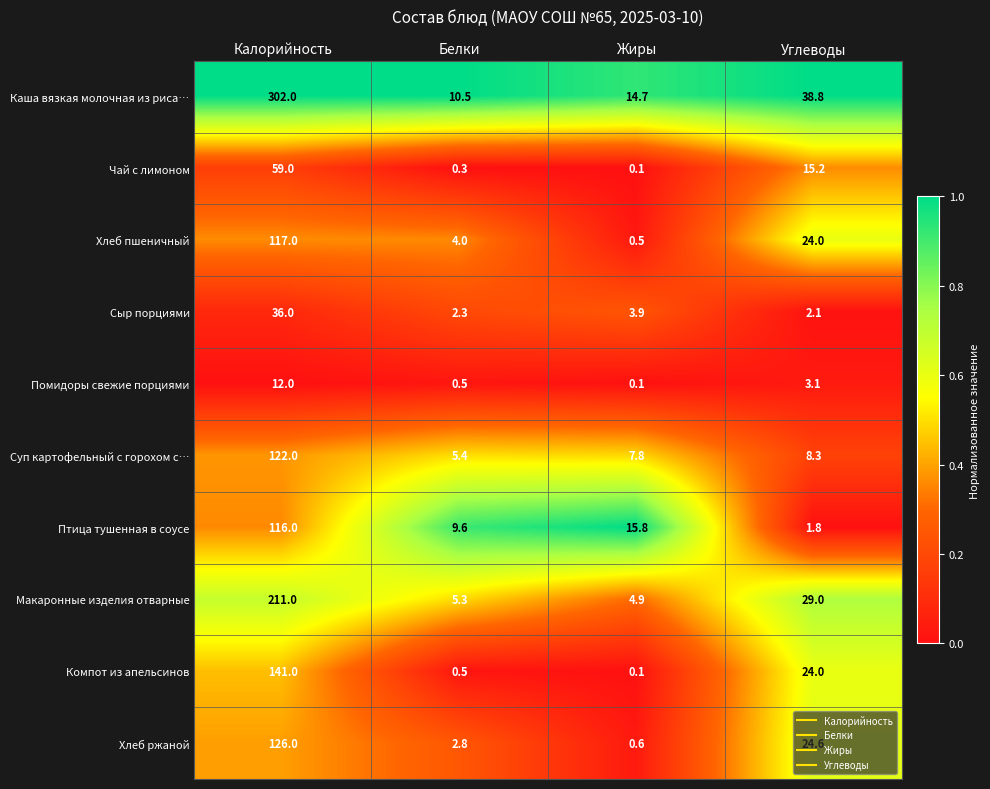

Where is Суп картофельный с горохом с… nearest to the value 63?

Углеводы